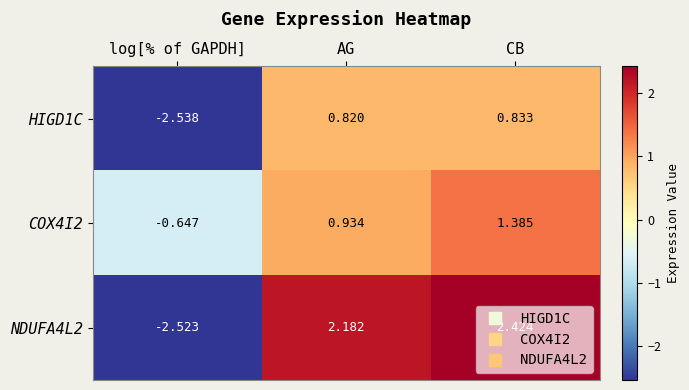

Which series has the largest range (max minus min)?

NDUFA4L2